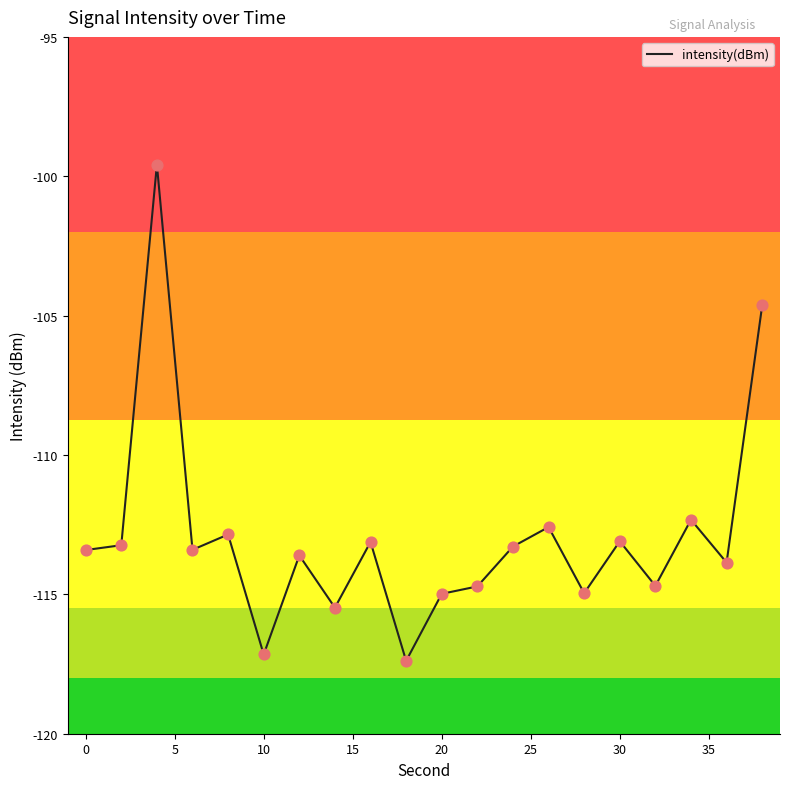

What is the smallest value displayed?

-117.4